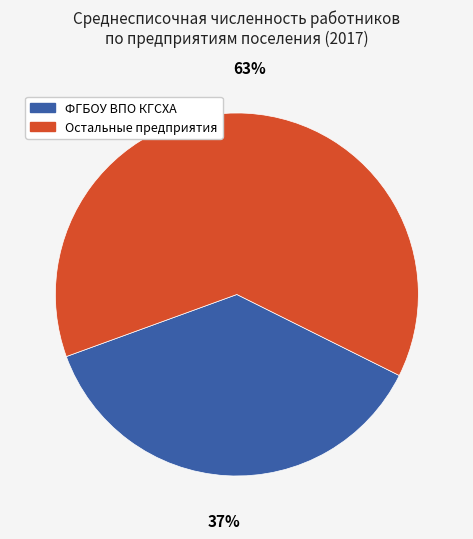

To the nearest percent, what is the average slice percentage?

50%